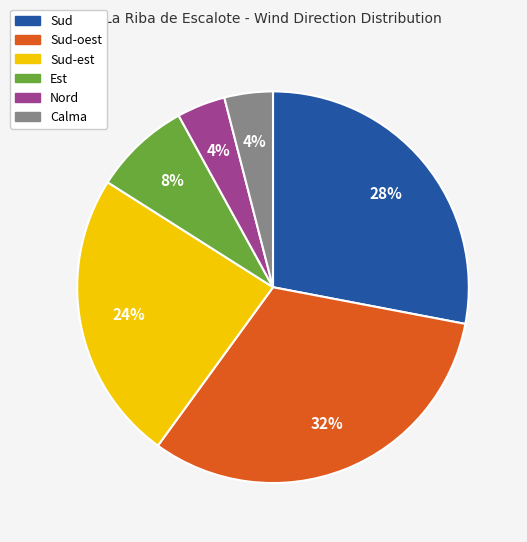

How many slices are in this pie chart?

6